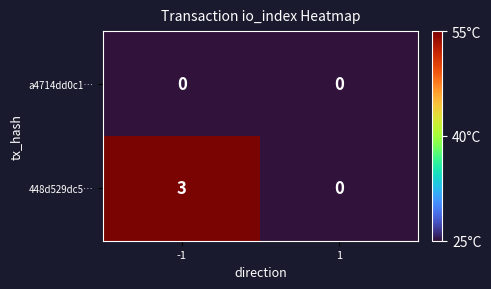

What is the difference between the 448d529dc5… values at -1 and 1?

3